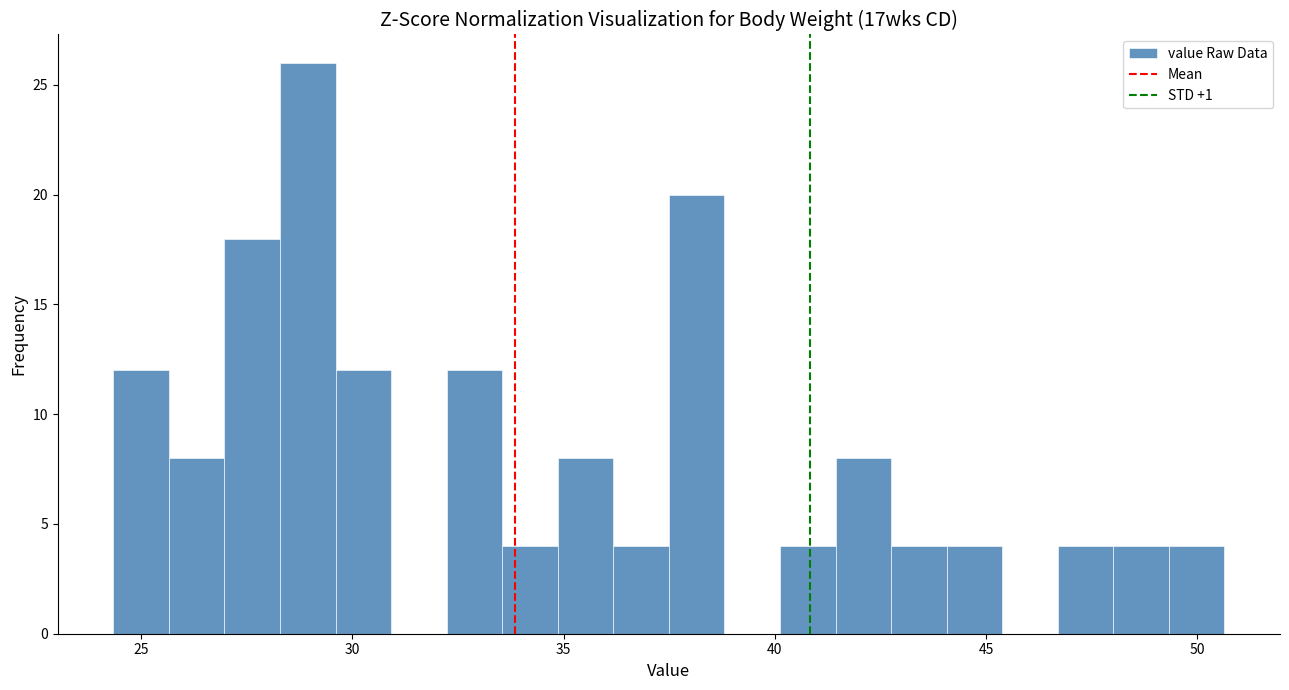

Around what value on the x-axis is the tallest bar? Give the approximate position of its centre, as read against the axis.

29.0